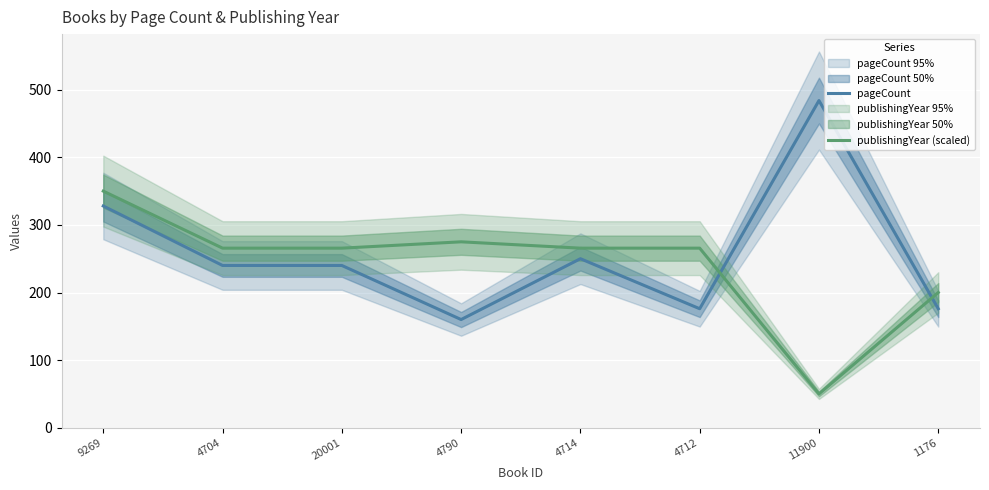

In pageCount, how many points are lower than both neighbors (excluding endpoints)?

2